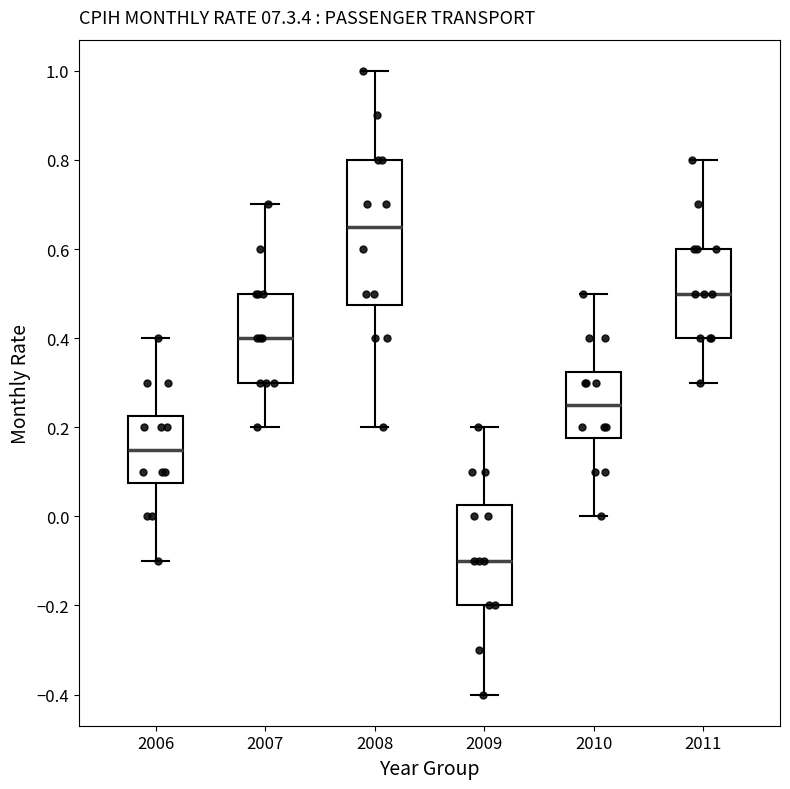

Reading left to right, transcribe this box plot: for each box, give where its median line is, the range the box spans, and where its two whiskers end, as read against the y-axis. The values are not printed on the chart, so give them approximately, as read against the axis.

2006: median 0.16, box 0.08 to 0.22, whiskers -0.10 to 0.40
2007: median 0.40, box 0.30 to 0.50, whiskers 0.20 to 0.70
2008: median 0.66, box 0.48 to 0.80, whiskers 0.20 to 1.00
2009: median -0.10, box -0.20 to 0.02, whiskers -0.40 to 0.20
2010: median 0.26, box 0.18 to 0.32, whiskers 0.00 to 0.50
2011: median 0.50, box 0.40 to 0.60, whiskers 0.30 to 0.80